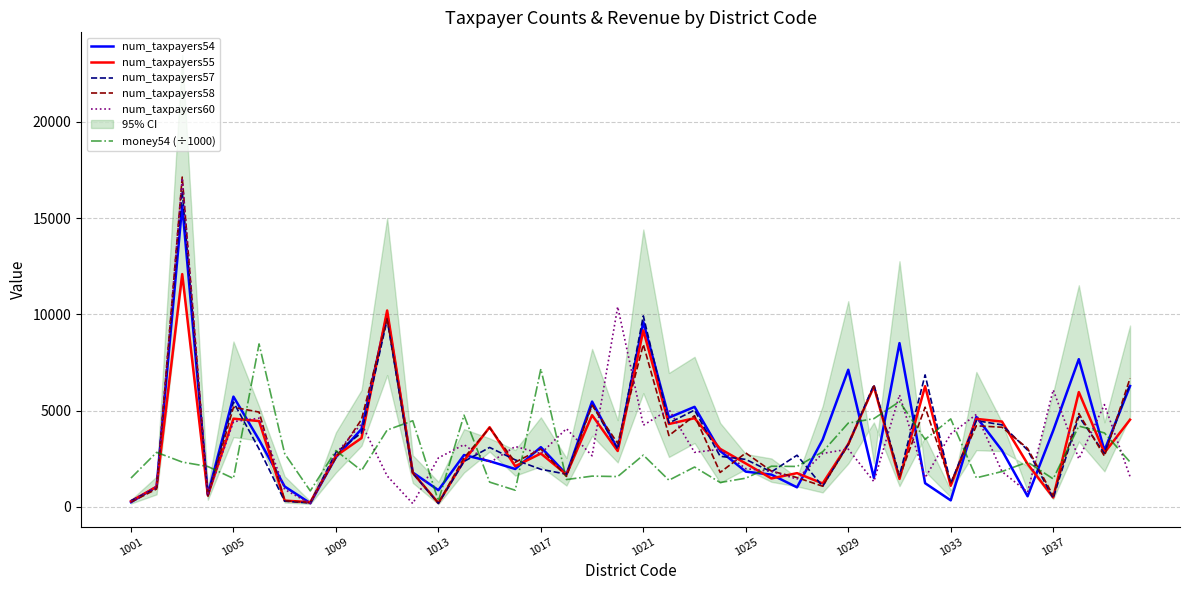

What are all the series names shown in the legend?

num_taxpayers54, num_taxpayers55, num_taxpayers57, num_taxpayers58, num_taxpayers60, money54 (÷1000)